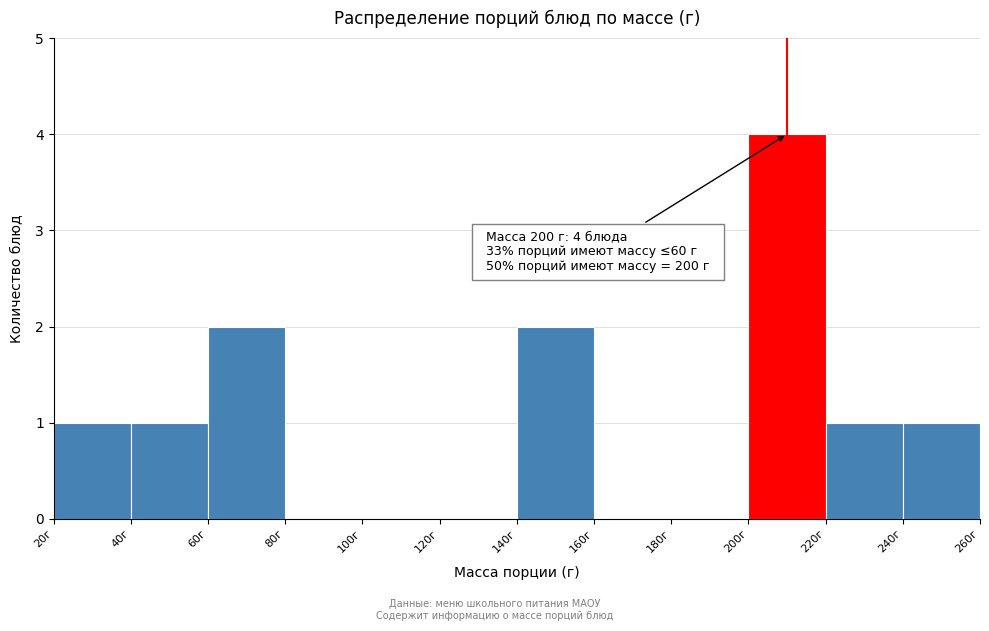

Over which range of the x-axis is the bar tallest?

200 to 220